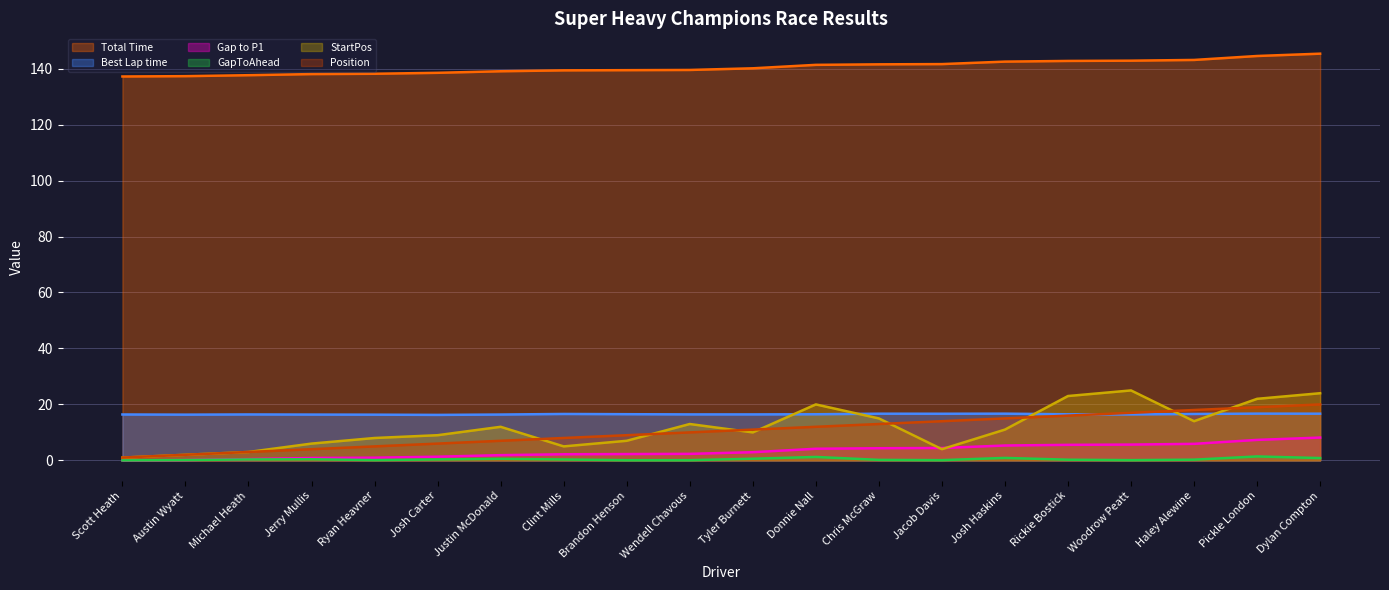

At which label is StartPos closest to 13?

Wendell Chavous